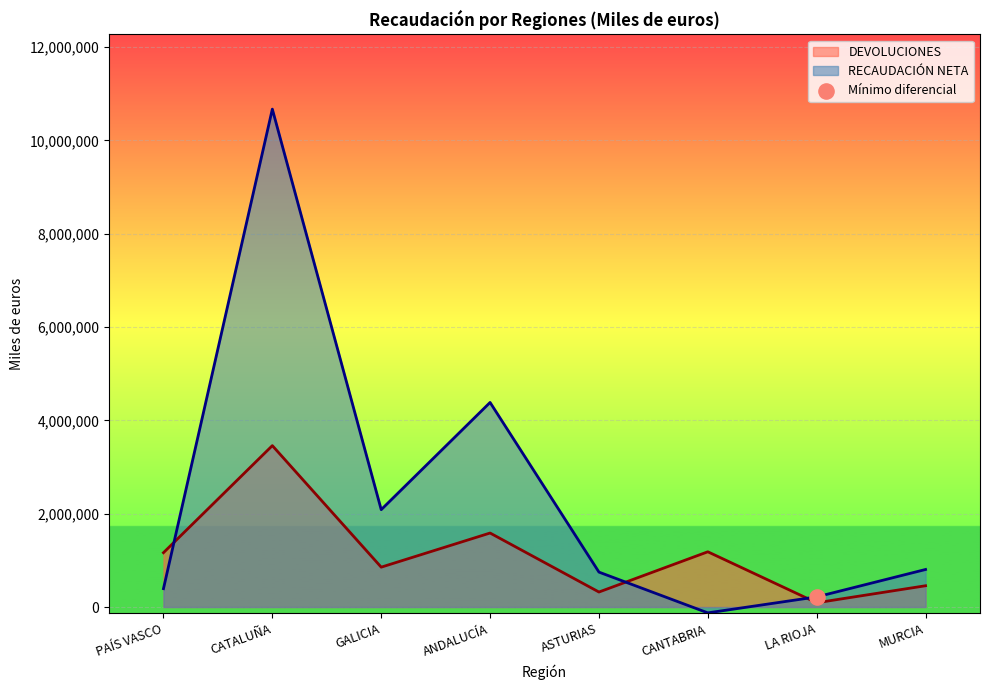

Which series reaches the maximum Y coordinate?

RECAUDACIÓN NETA